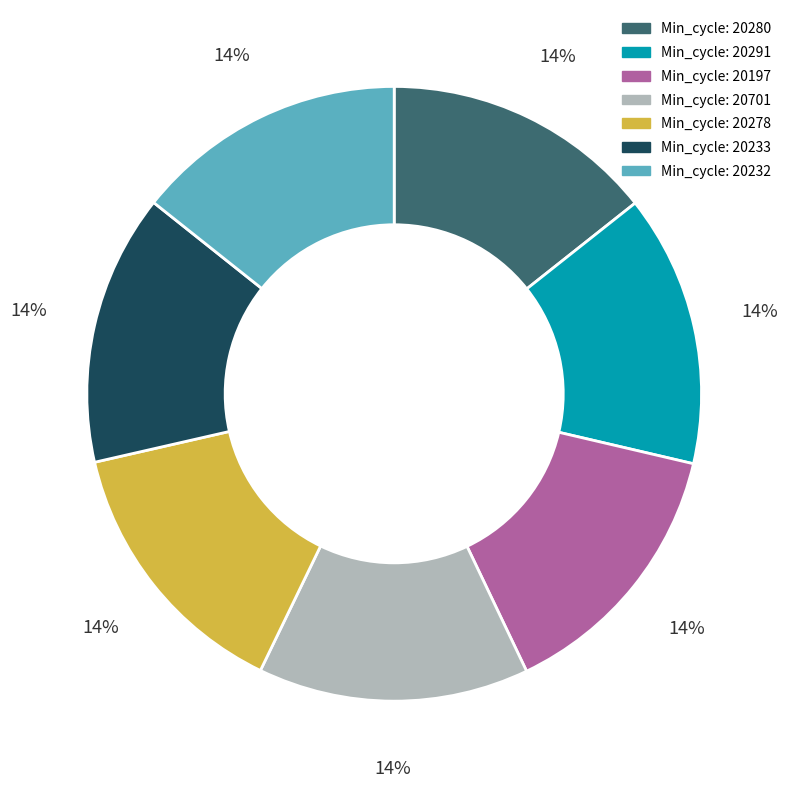

Does any single category account for the majority?

No